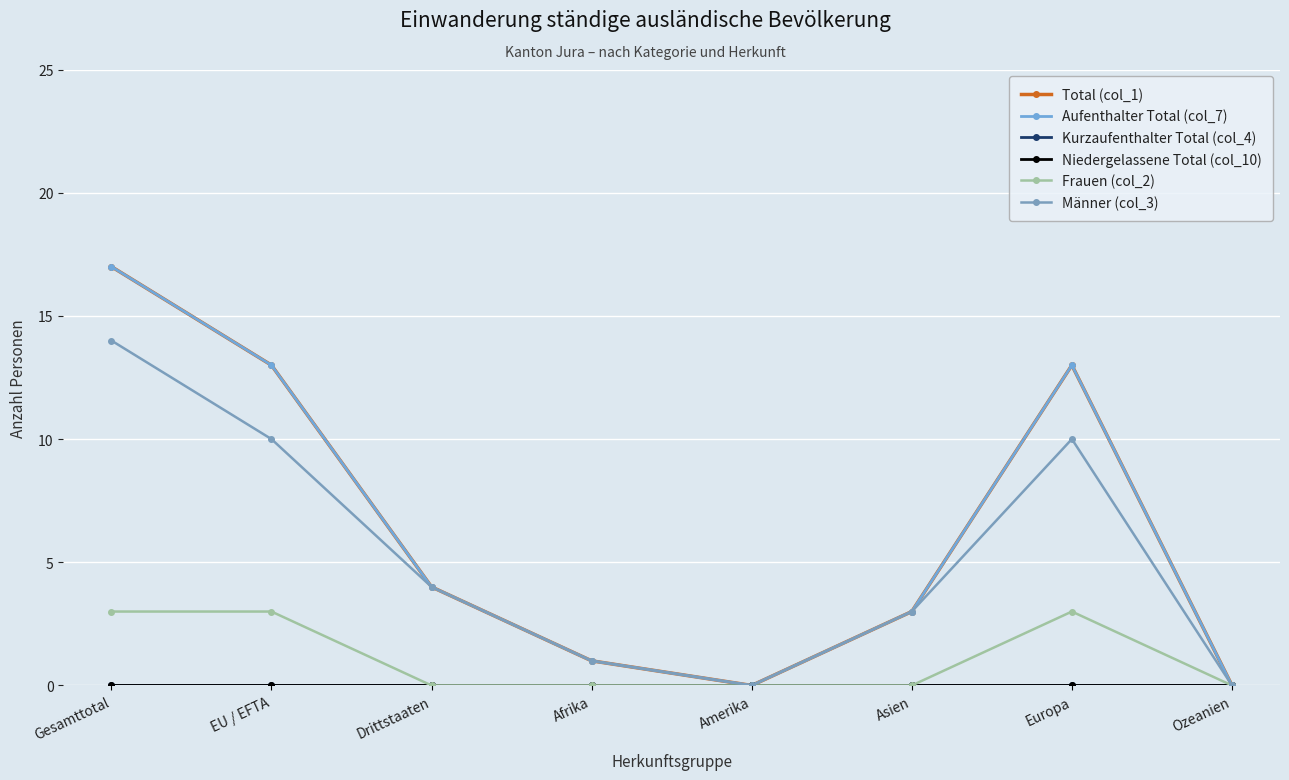

At which category does the chart reach its peak across all series?

Gesamttotal